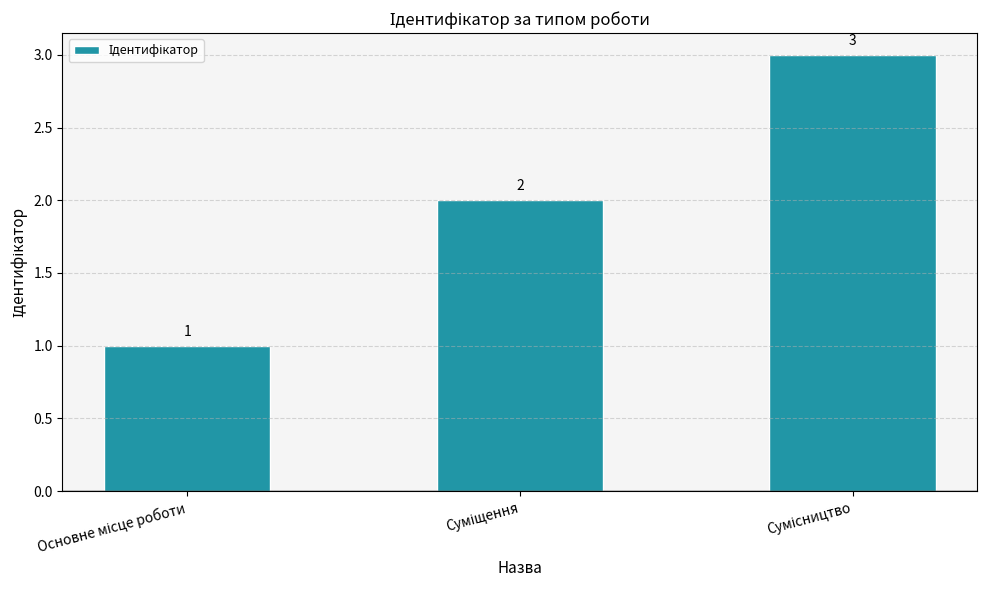

What is the greatest value displayed?

3